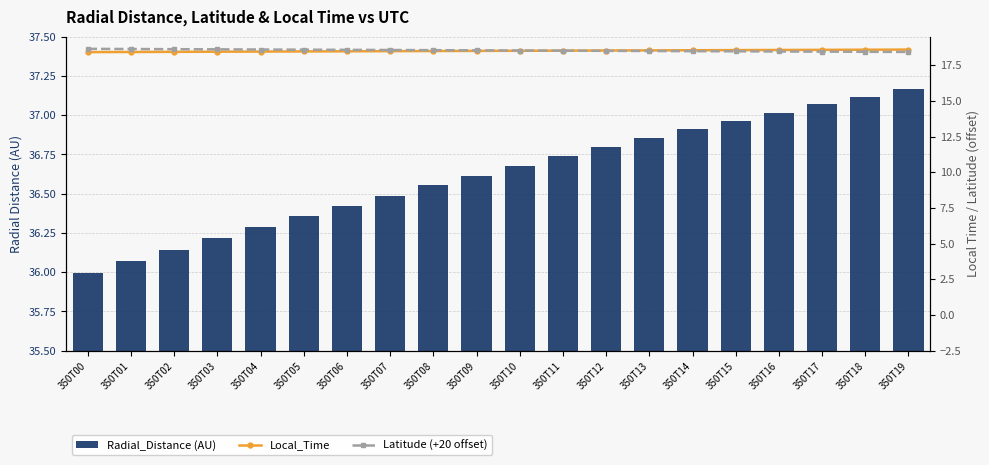

What is the minimum value for Latitude (+20 offset)?

18.4